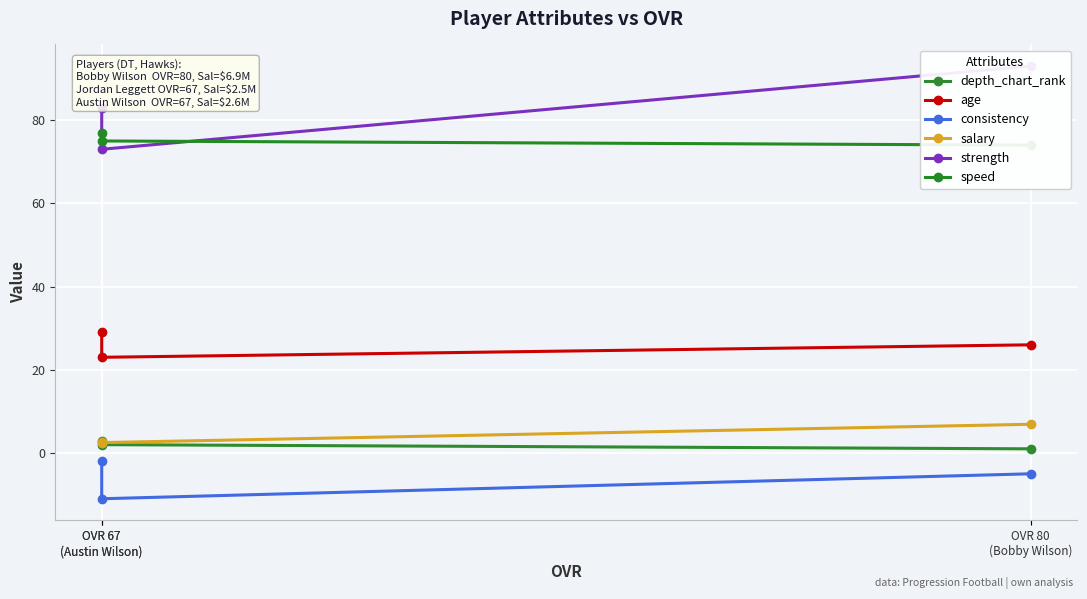

Rank the series at OVR 80
(Bobby Wilson) from lowest to highest value.

consistency, depth_chart_rank, salary, age, speed, strength